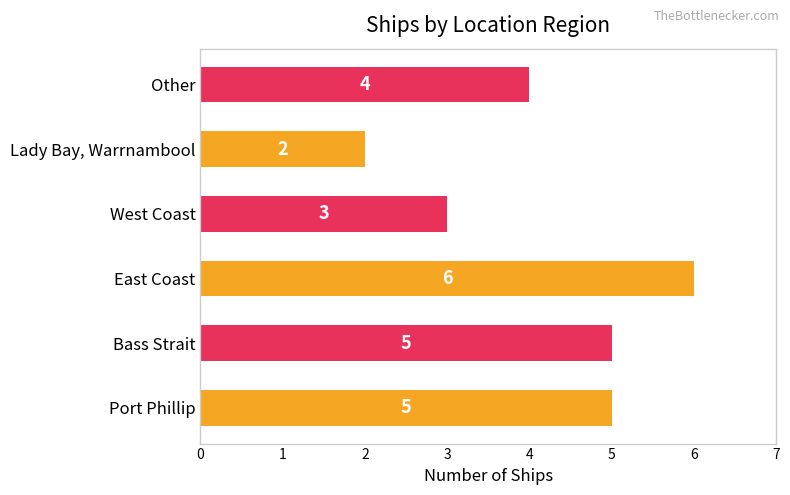

Which has a higher value, Other or Bass Strait?

Bass Strait